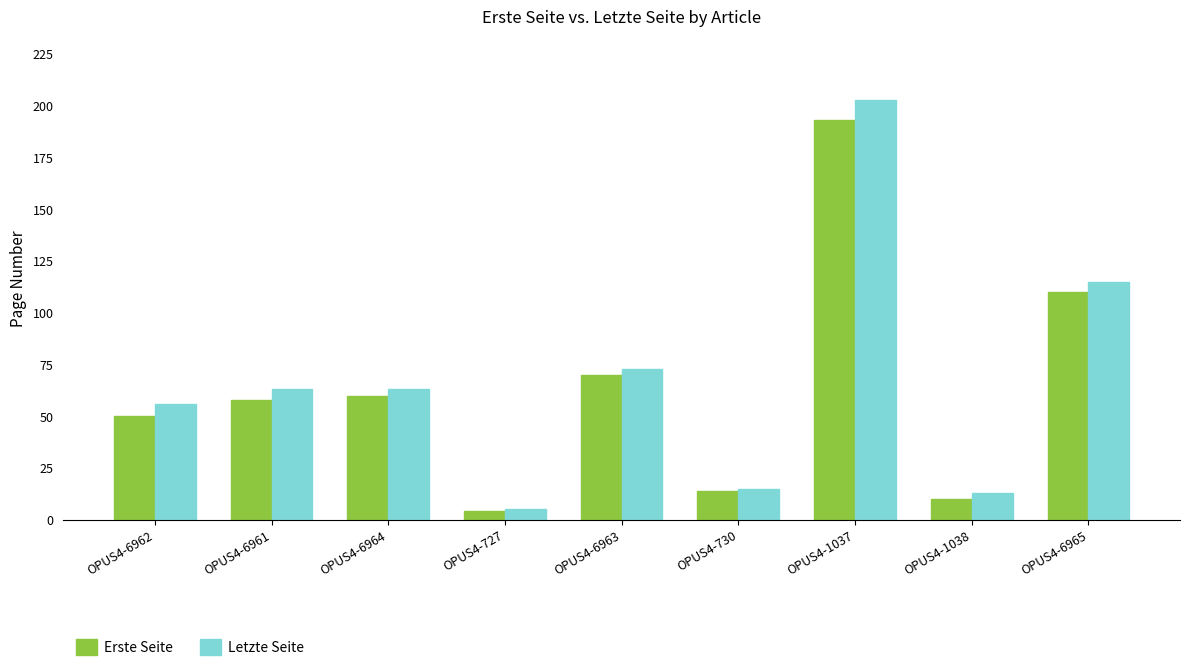

What is the total value across all series at OPUS4-6963?

143